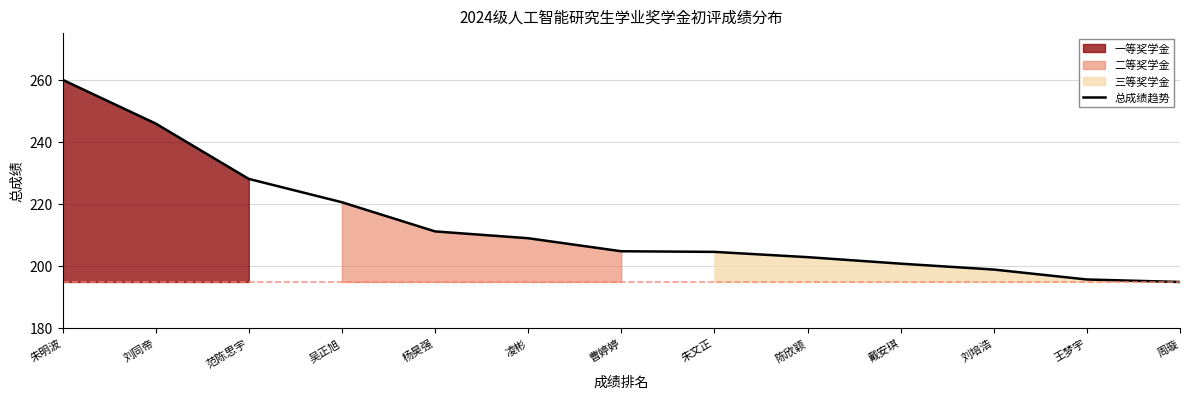

How many lines are shown in the chart?

1